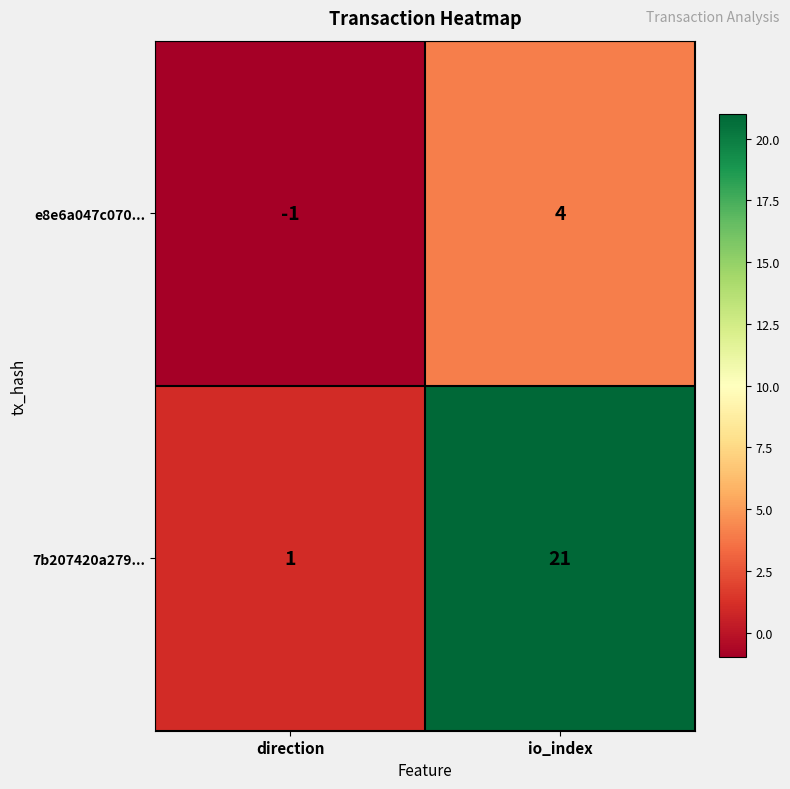

Rank the series by their maximum value, from lowest to highest.

e8e6a047c070..., 7b207420a279...